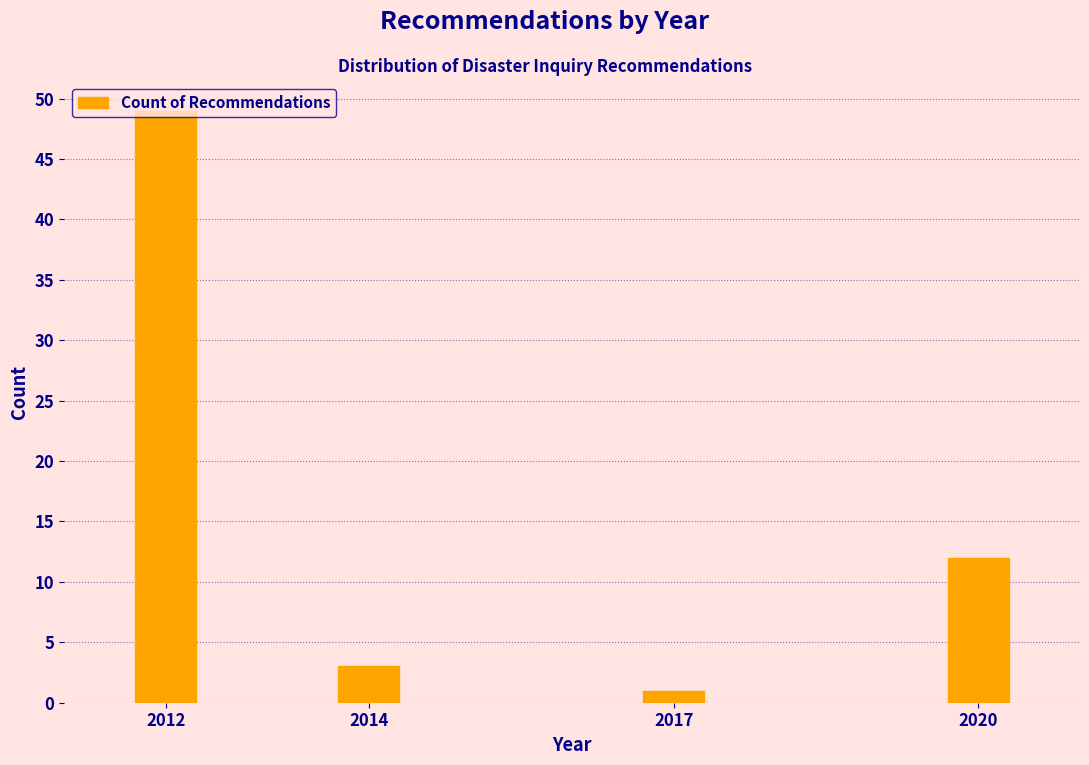

What is the value of the 4th bar from the left?

12